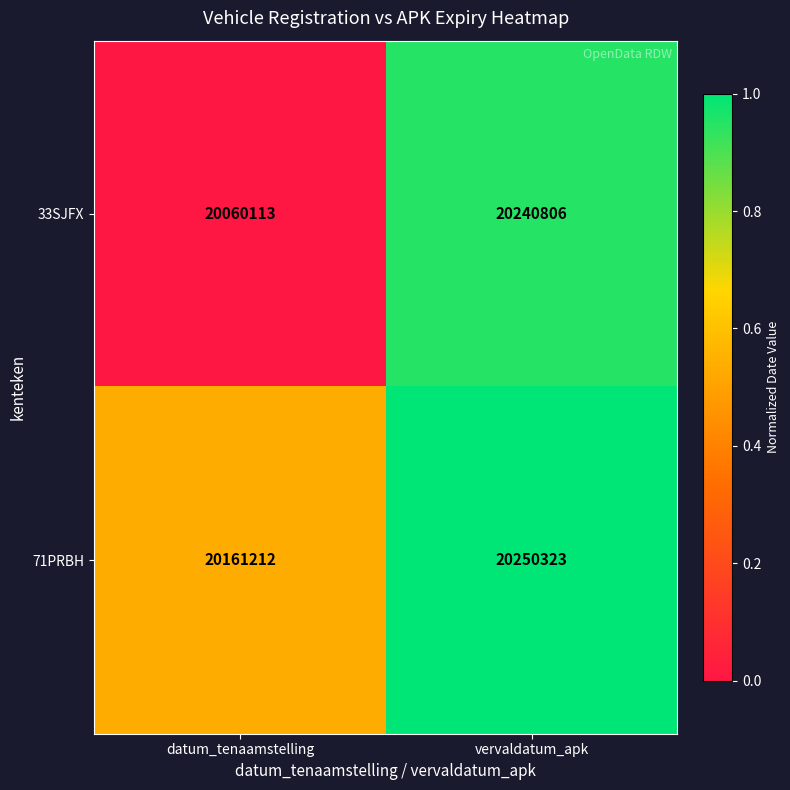

At which category is the sum across all series the highest?

vervaldatum_apk